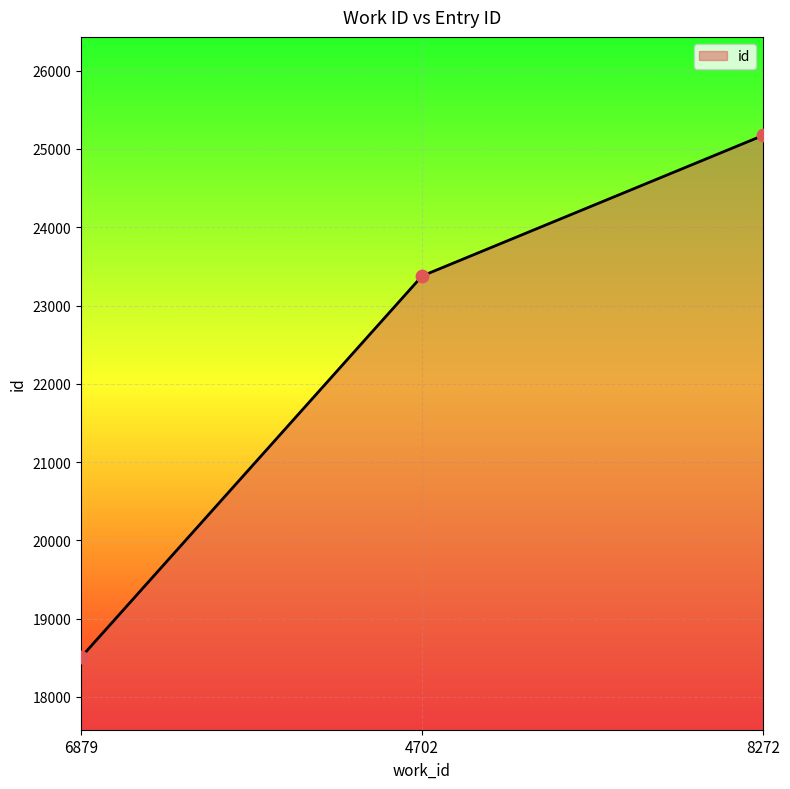

Approximately how many times larger is the value at 6879 compared to 8272?

0.7